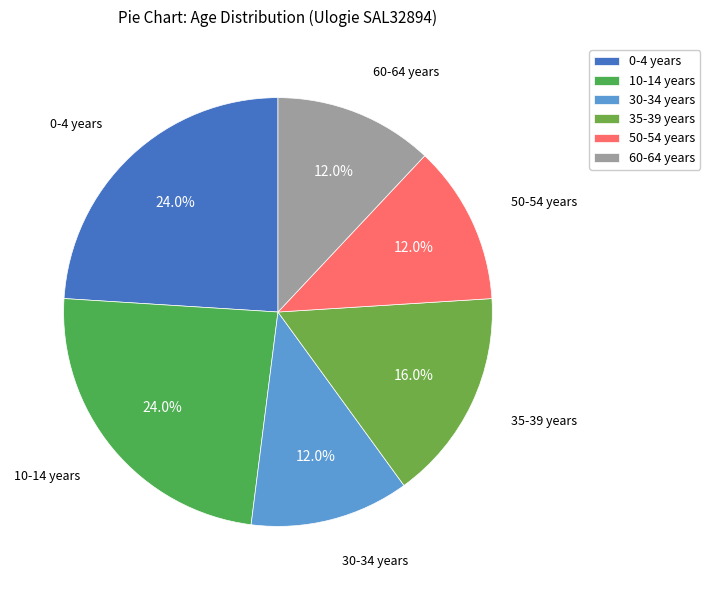

What is the total percentage of 30-34 years and 0-4 years?

36.0%